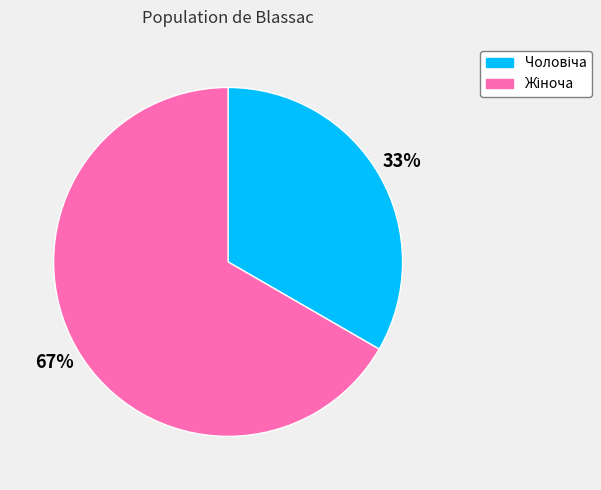

To the nearest percent, what is the average slice percentage?

50%